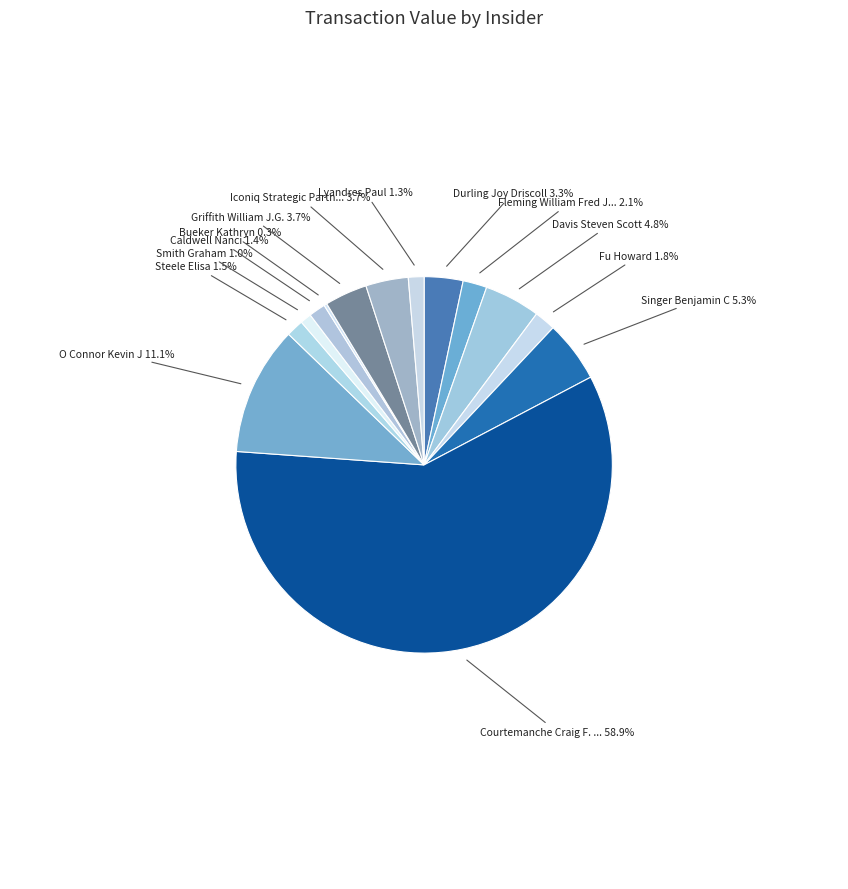

How many segments does this pie chart have?

14